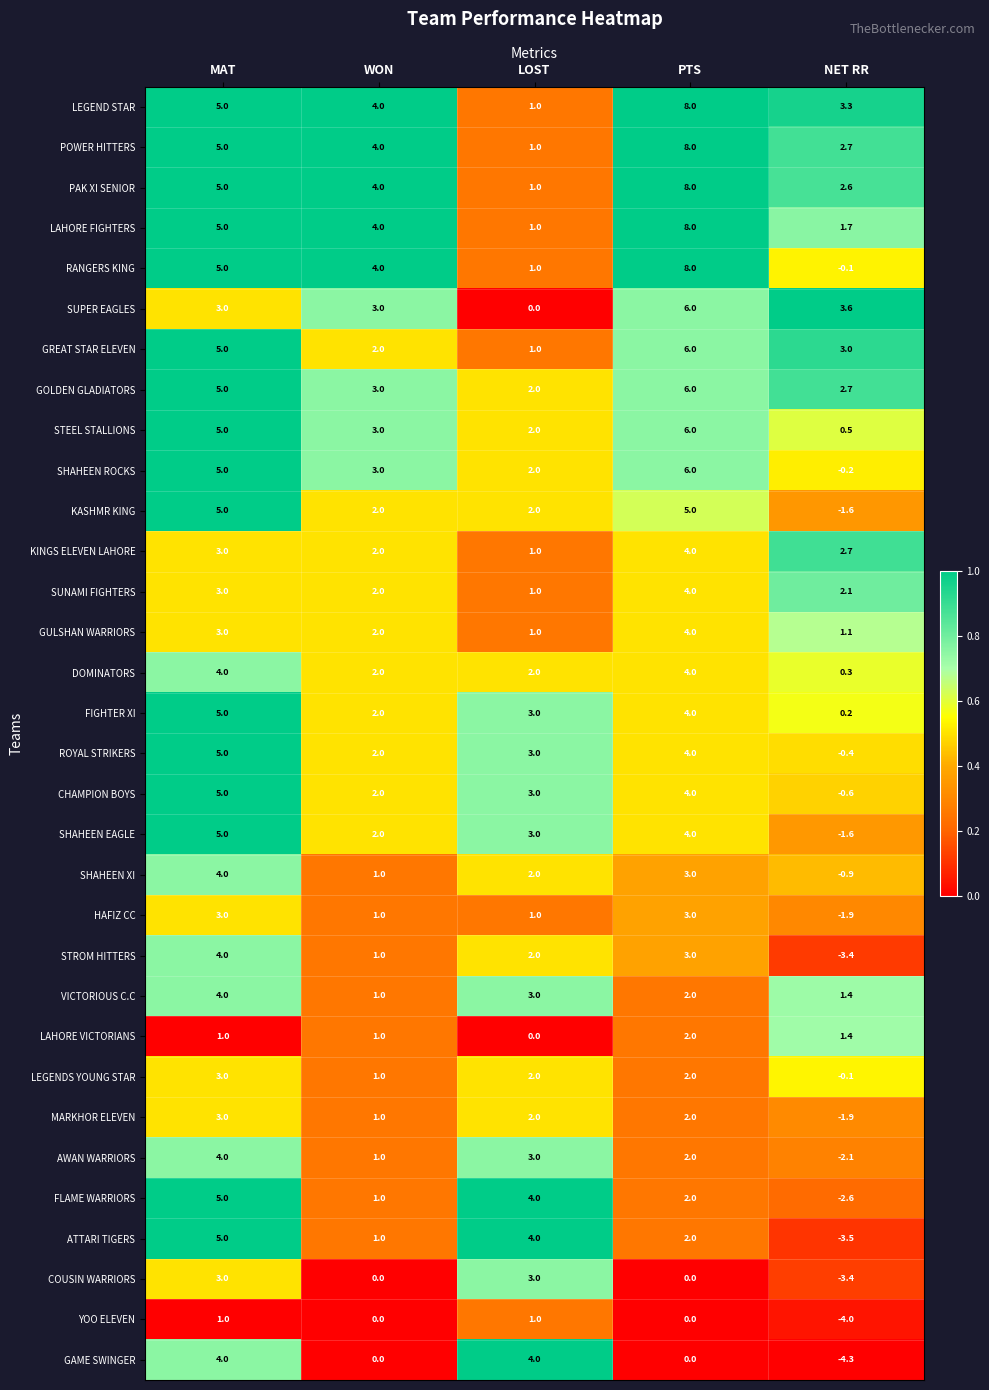

The value of LEGEND STAR at PTS is 8.0. True or false?

True